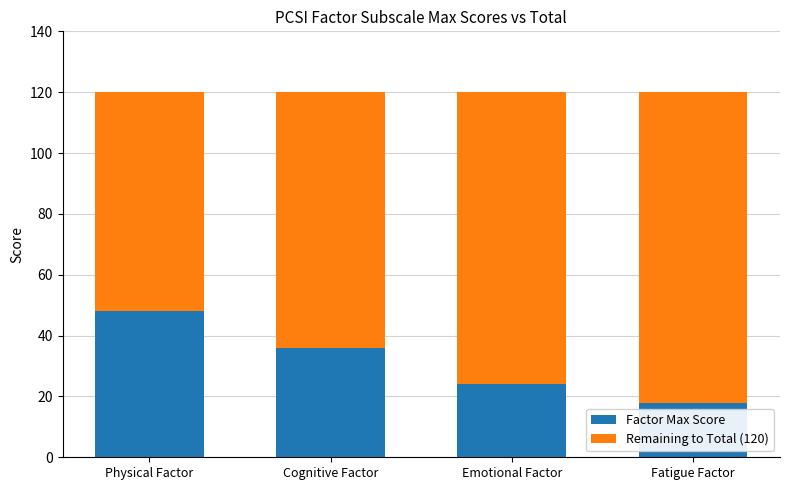

Which category has the lowest value in the Factor Max Score series?

Fatigue Factor